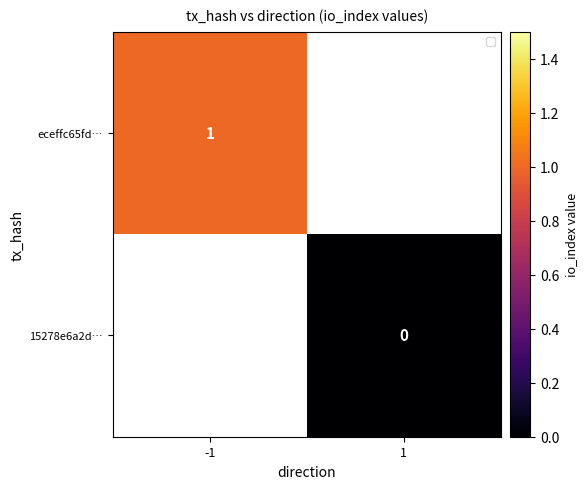

The value of eceffc65fd… at -1 is 0. True or false?

False